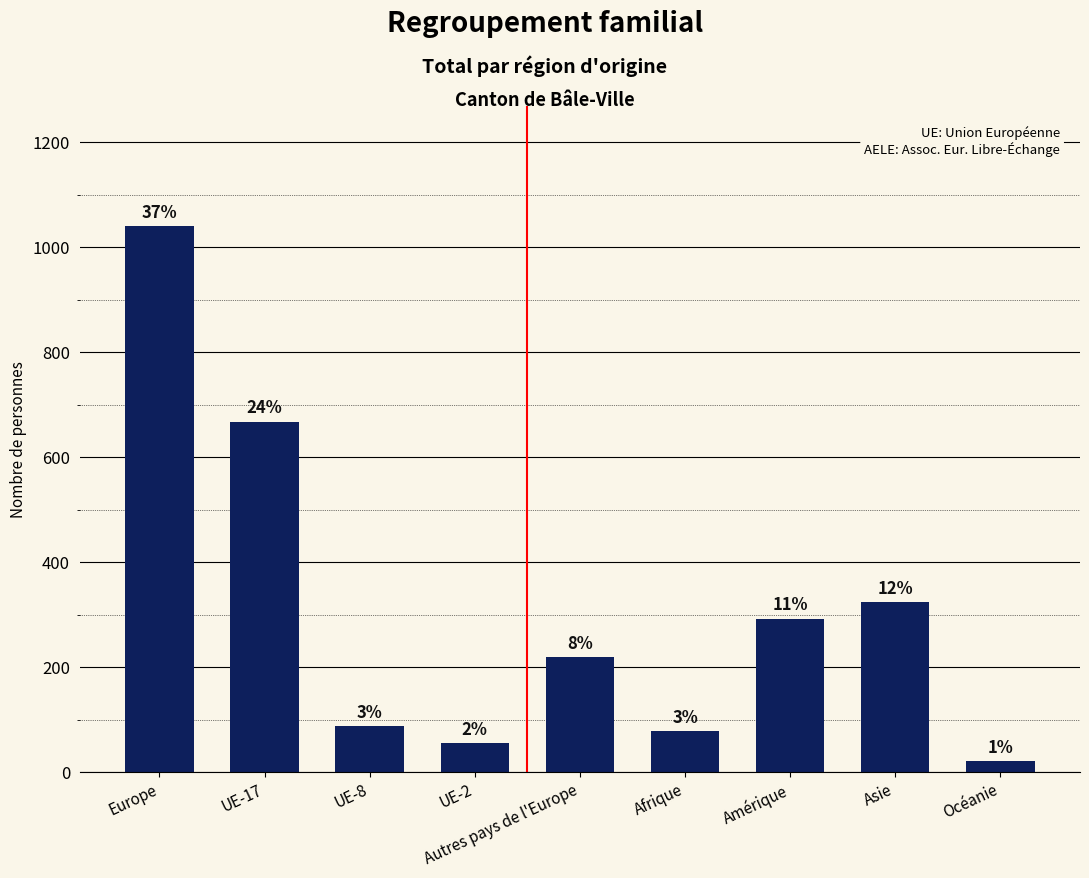

Rank the categories by value from lowest to highest.

Océanie, UE-2, Afrique, UE-8, Autres pays de l'Europe, Amérique, Asie, UE-17, Europe